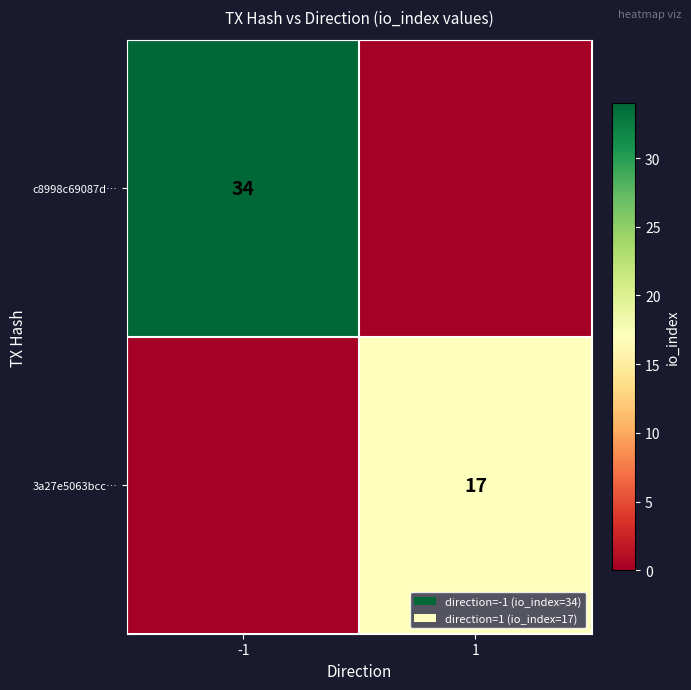

At which category does the chart reach its minimum across all series?

1